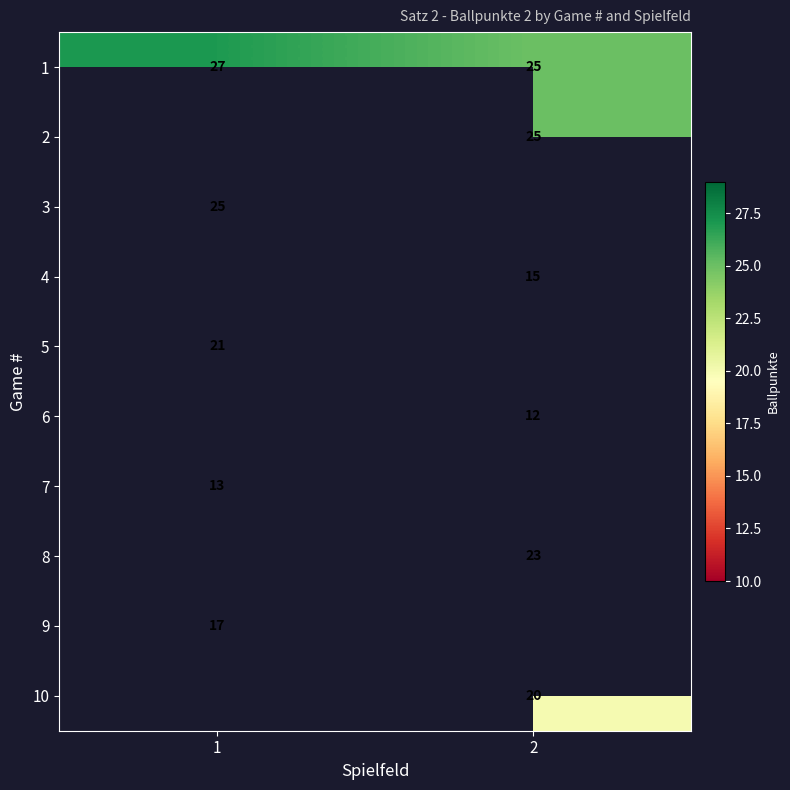

True or false: 6 has a value of 12 at 2.

True